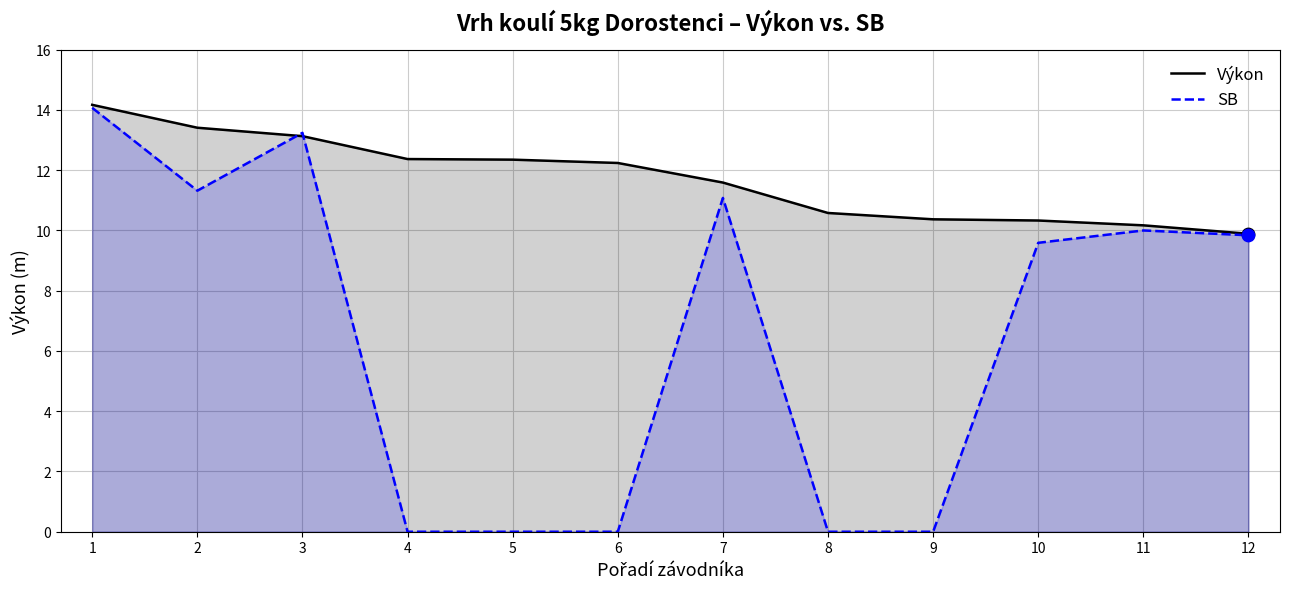

Is the value of SB at 1 greater than the value of Výkon at 12?

Yes